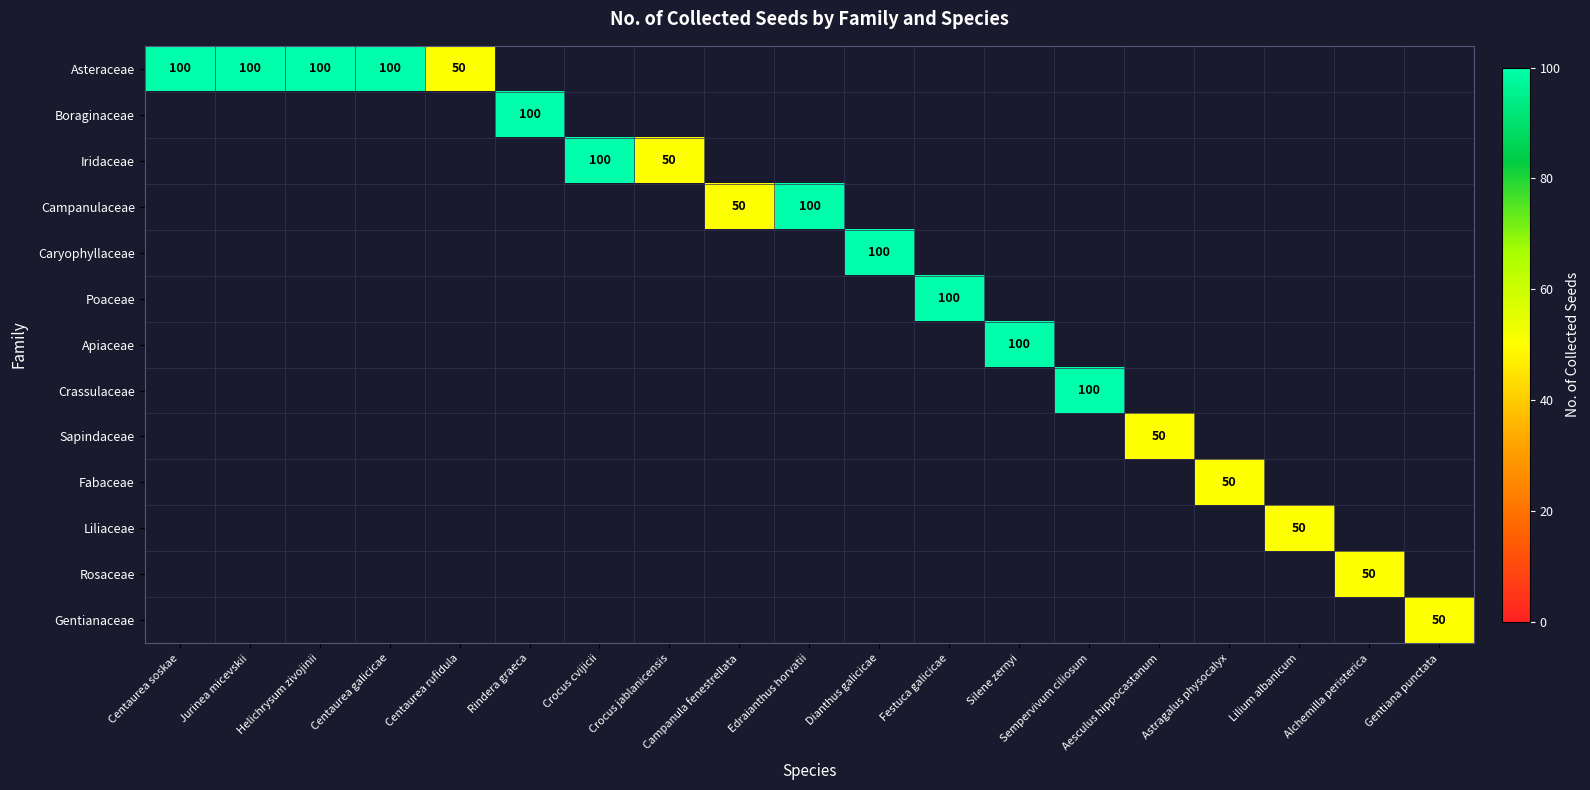

At which category does the chart reach its minimum across all series?

Centaurea rufidula